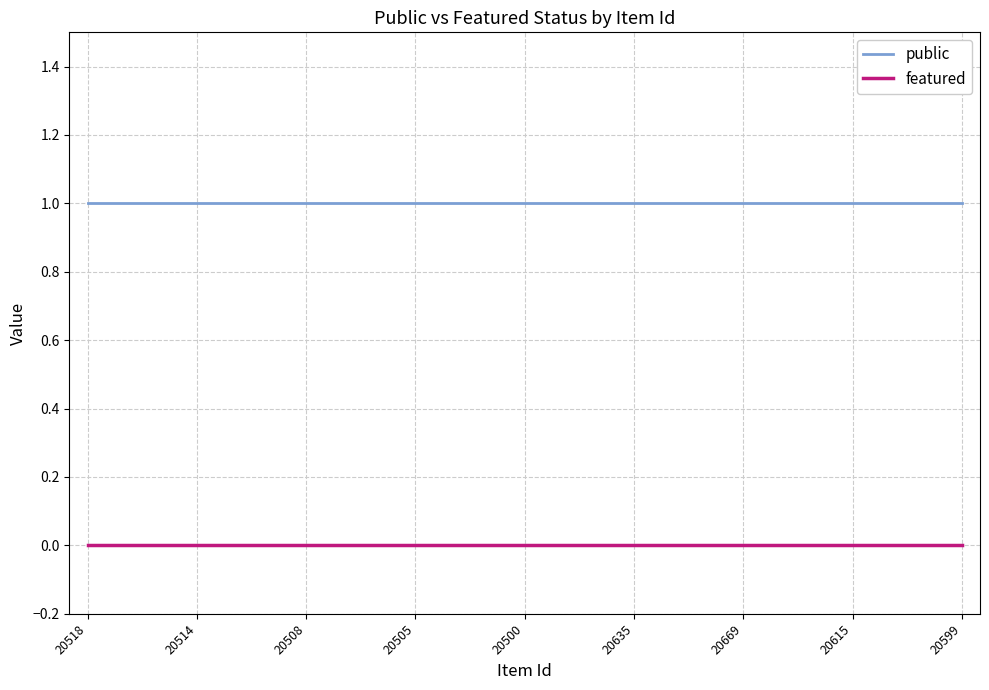

True or false: featured and public intersect in this chart.

False